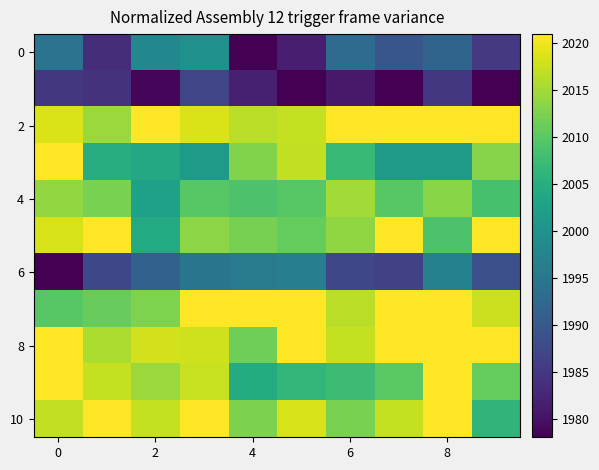

At how many categories does at least one series exceed 1995?

10